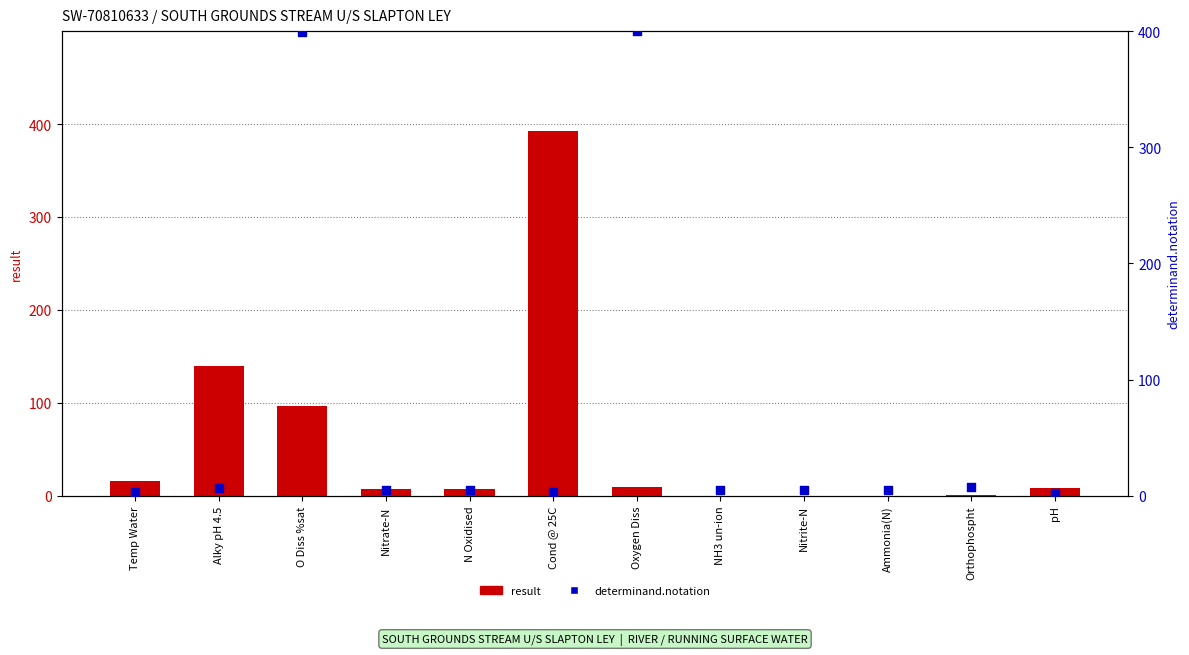

Which series has the largest total across all categories?

determinand.notation